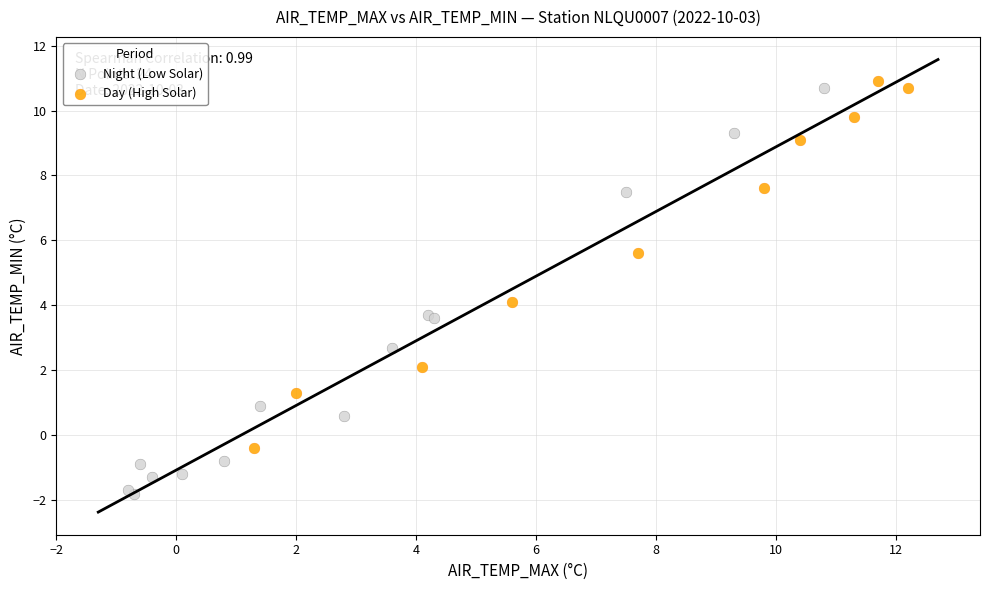

Which series has the largest Y range (max minus min)?

Night (Low Solar)